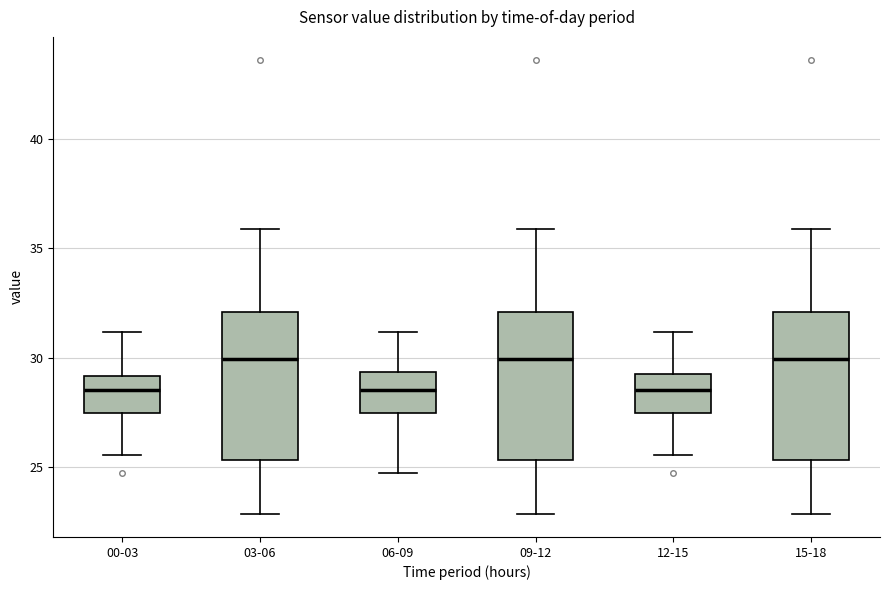

Reading left to right, read every box against the y-axis: the position of its median line, the range the box covers, and the ends of its whiskers. The values are not printed on the chart, so give them approximately, as read against the axis.

00-03: median 28.5, box 27.5 to 29.0, whiskers 25.5 to 31.0
03-06: median 30.0, box 25.5 to 32.0, whiskers 23.0 to 36.0
06-09: median 28.5, box 27.5 to 29.5, whiskers 24.5 to 31.0
09-12: median 30.0, box 25.5 to 32.0, whiskers 23.0 to 36.0
12-15: median 28.5, box 27.5 to 29.0, whiskers 25.5 to 31.0
15-18: median 30.0, box 25.5 to 32.0, whiskers 23.0 to 36.0